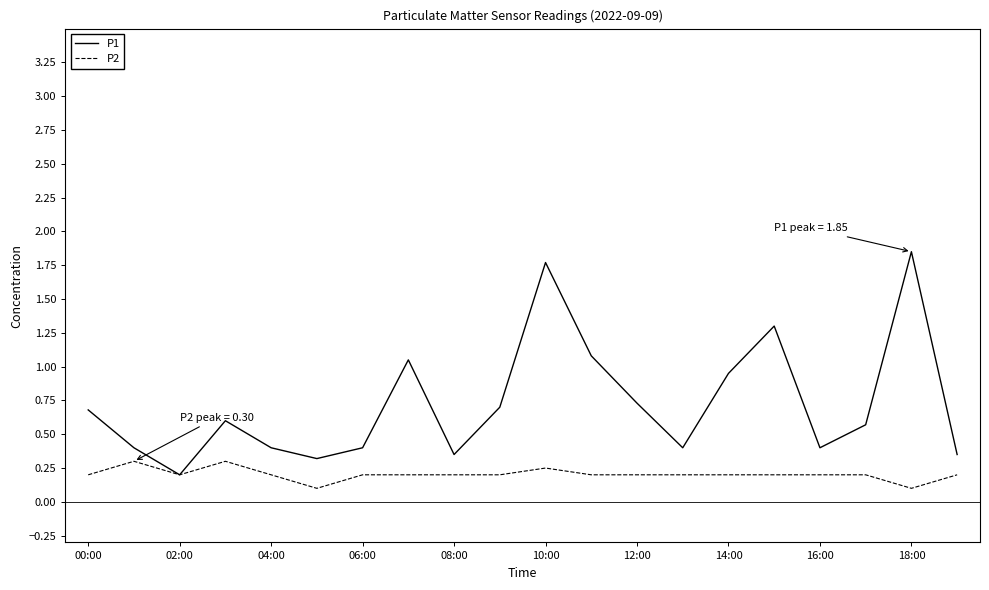

List the series in order of their overall mean, highest first.

P1, P2